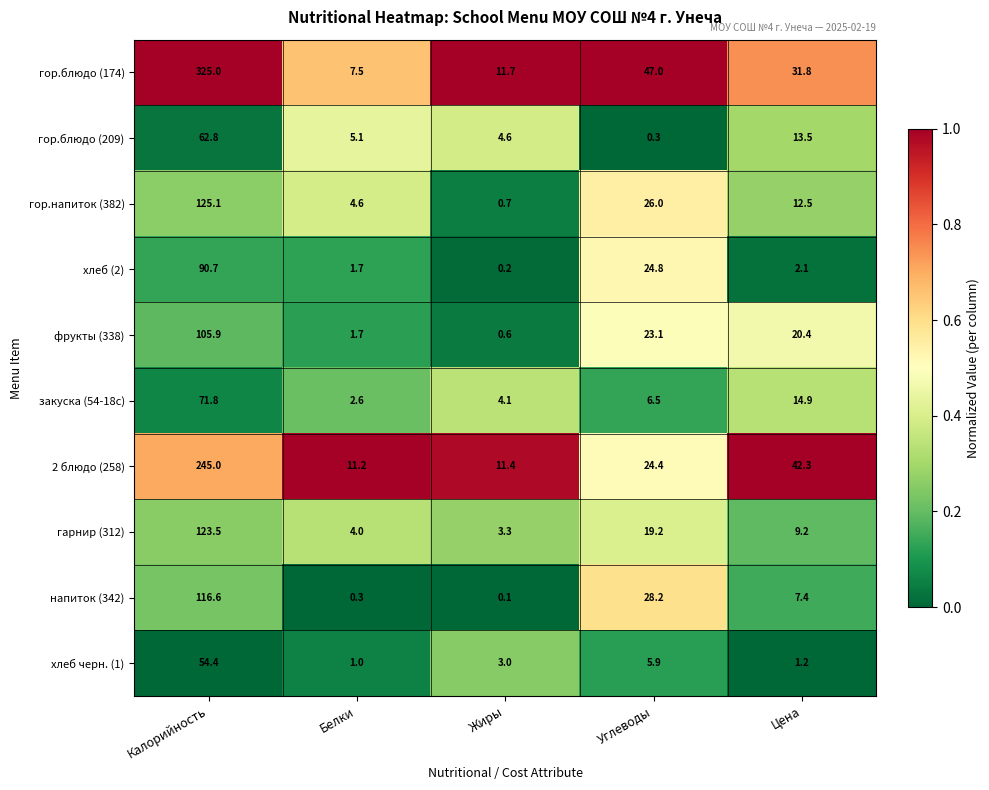

What is the total value across all series at Калорийность?

1320.8